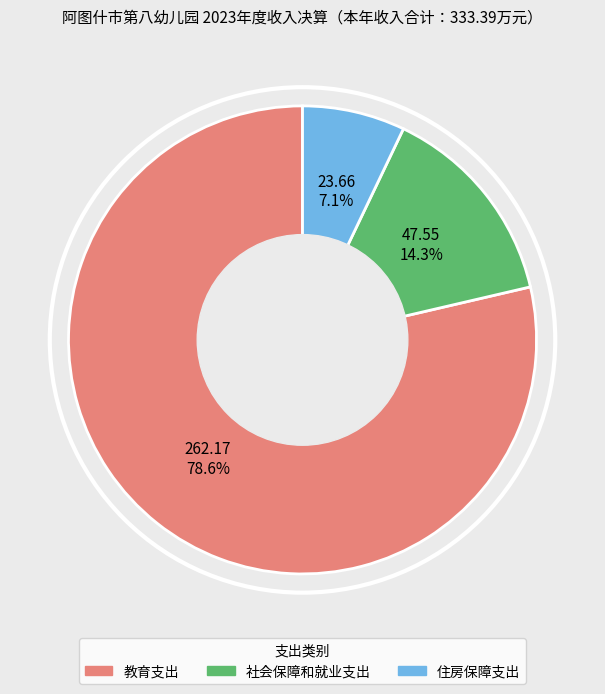

How many slices are in this pie chart?

3